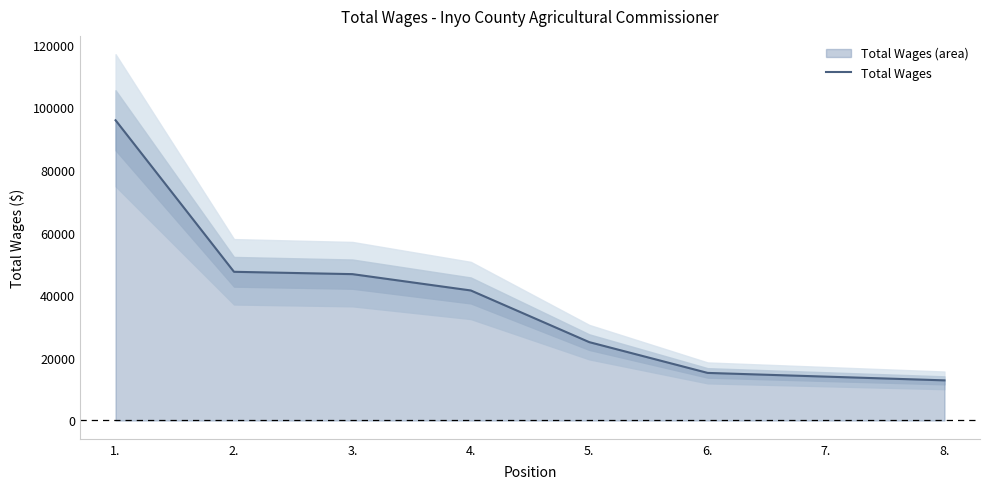

Rank the categories by value from lowest to highest.

8., 7., 6., 5., 4., 3., 2., 1.